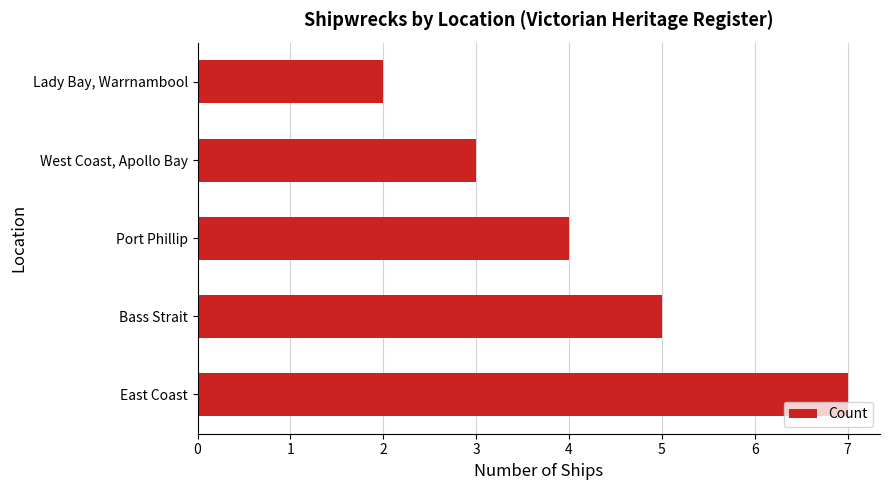

Does the chart contain any negative values?

No